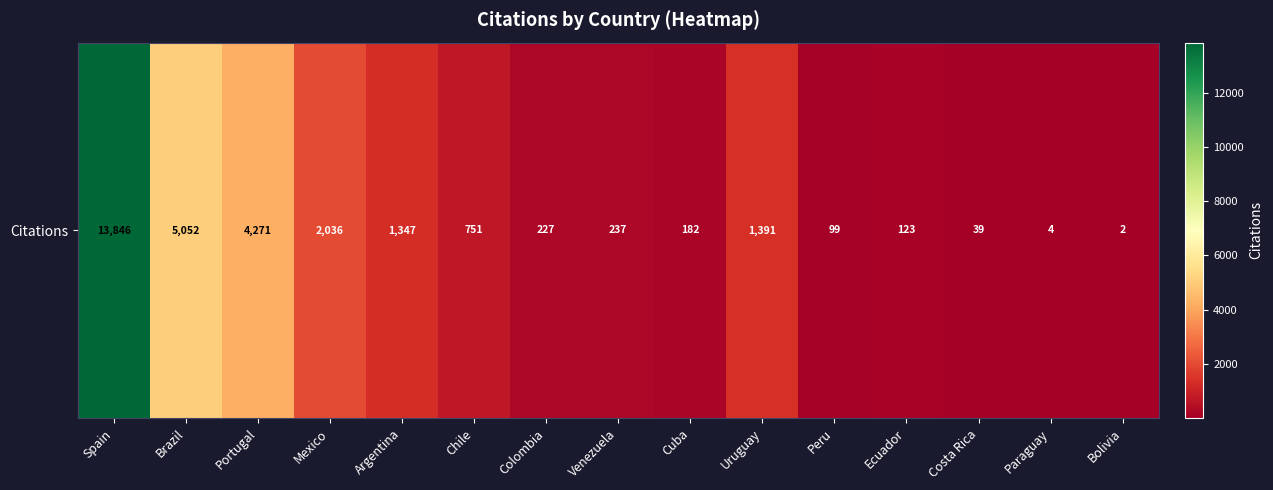

Reading left to right, extract all data points from this chart.

Spain=13846	Brazil=5052	Portugal=4271	Mexico=2036	Argentina=1347	Chile=751	Colombia=227	Venezuela=237	Cuba=182	Uruguay=1391	Peru=99	Ecuador=123	Costa Rica=39	Paraguay=4	Bolivia=2